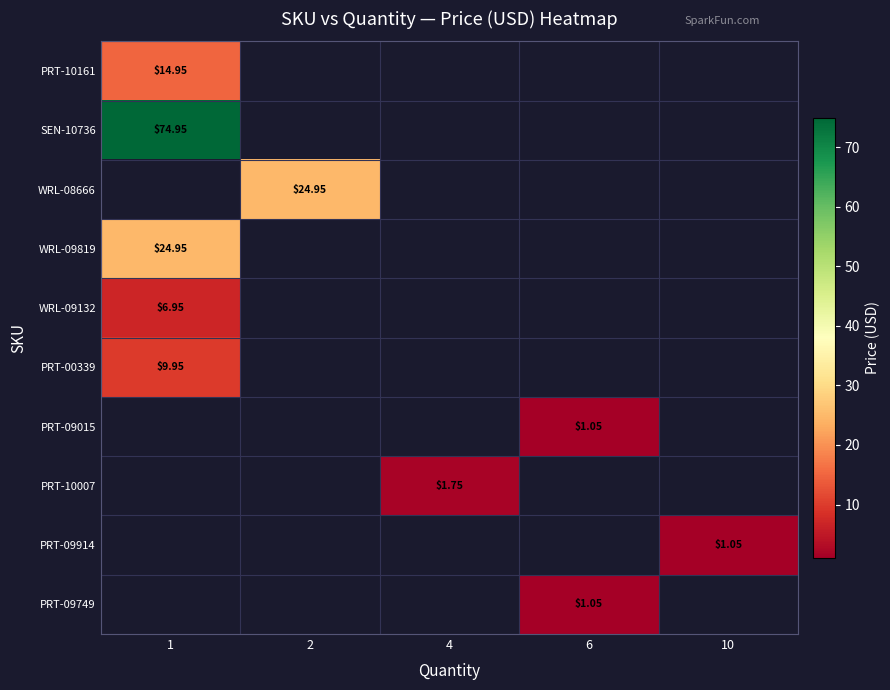

What is the minimum value shown in the chart?

1.1